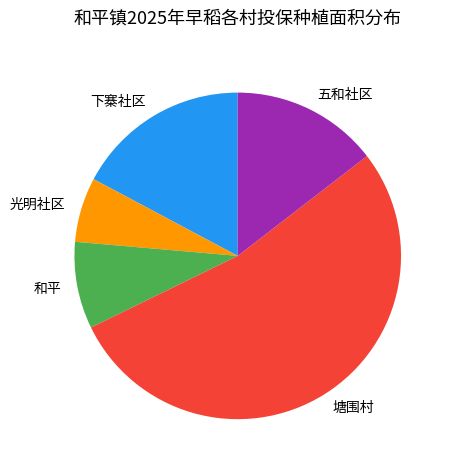

Combined, do 下寨社区 and 光明社区 account for over 50%?

No